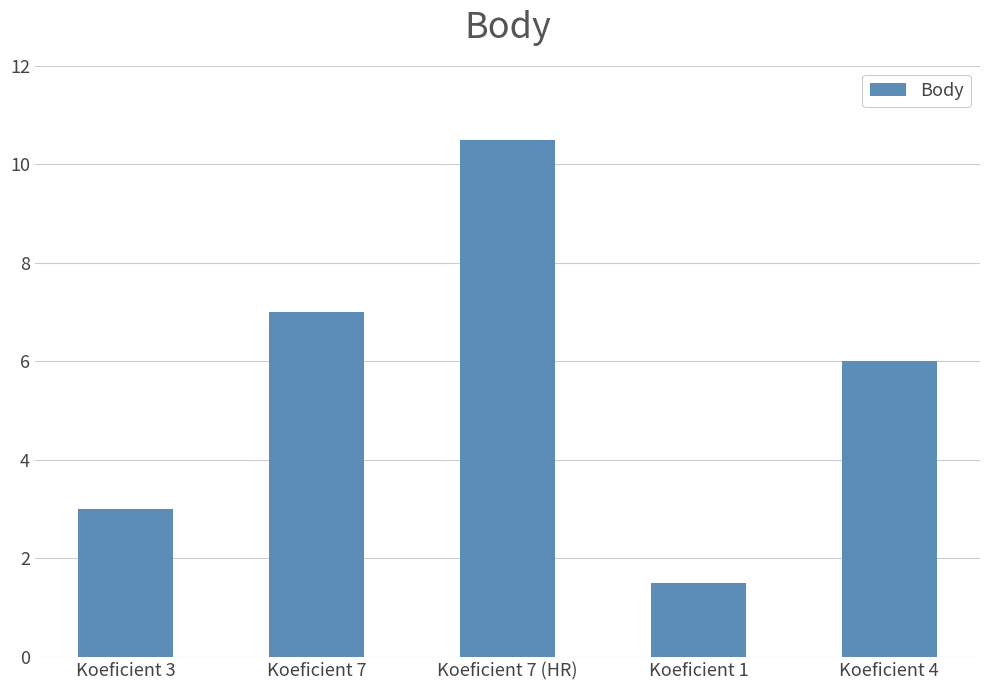

List the labels in order of value, smallest first.

Koeficient 1, Koeficient 3, Koeficient 4, Koeficient 7, Koeficient 7 (HR)